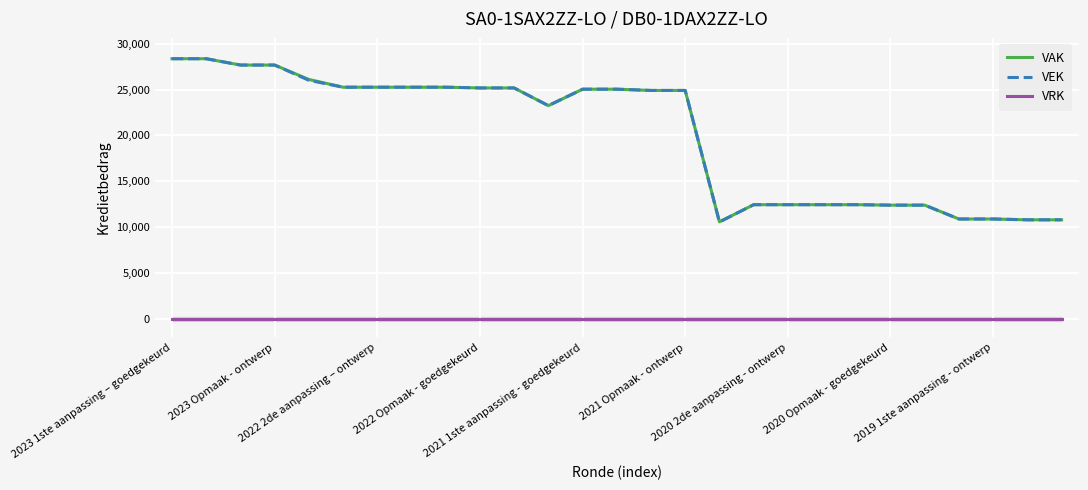

True or false: VAK and VRK intersect in this chart.

False